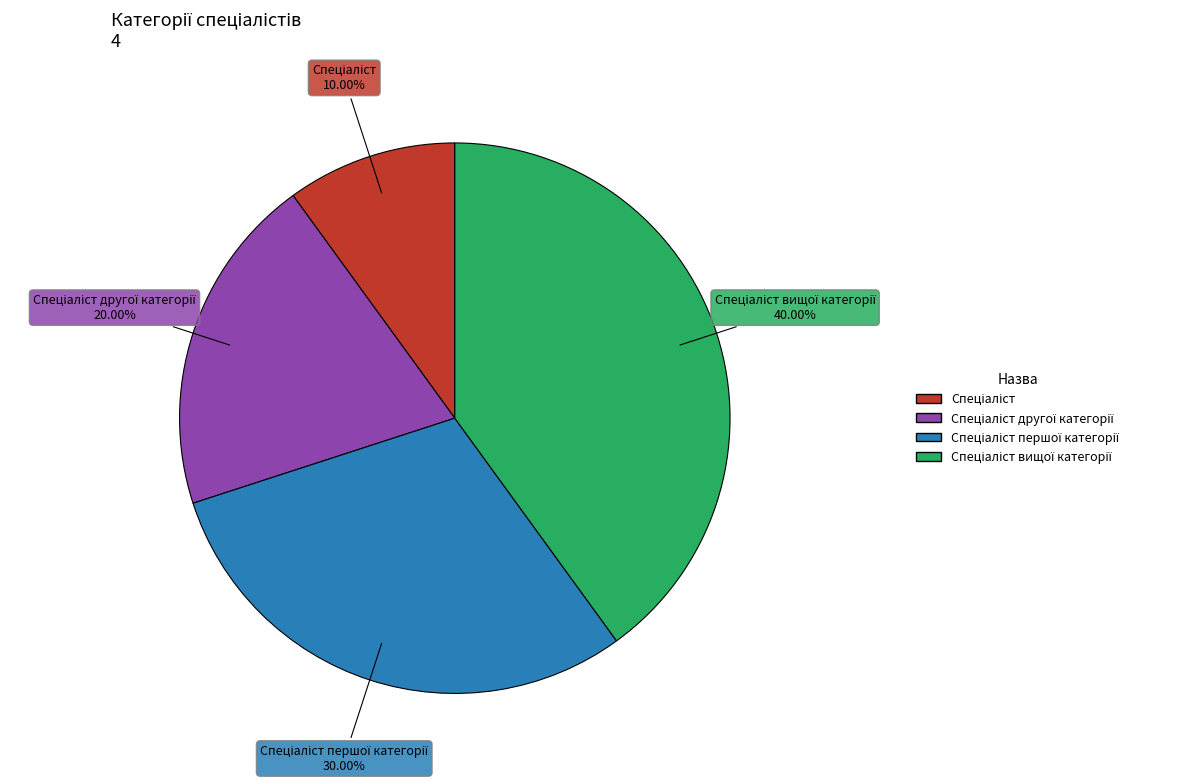

Does any single category account for the majority?

No